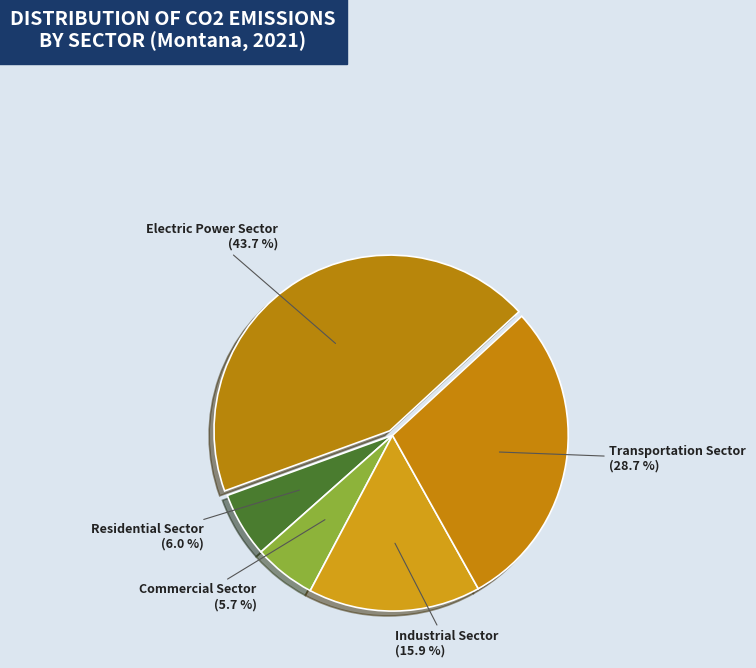

How many segments does this pie chart have?

5